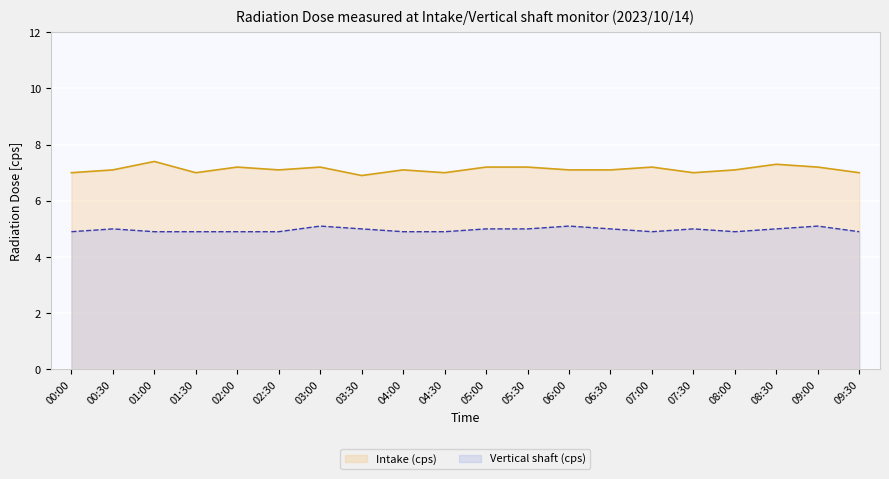

What is the minimum value for Intake (cps)?

6.9